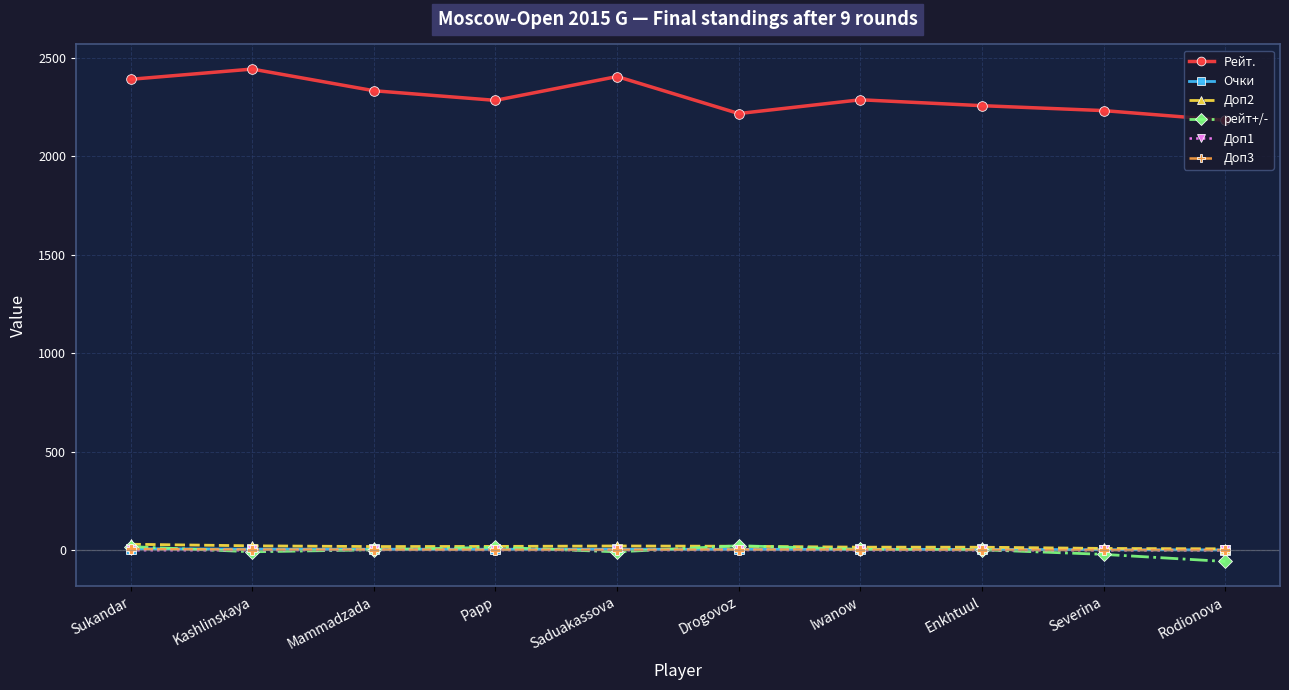

What is the difference between the maximum and second lowest values in the Рейт. series?

226.0